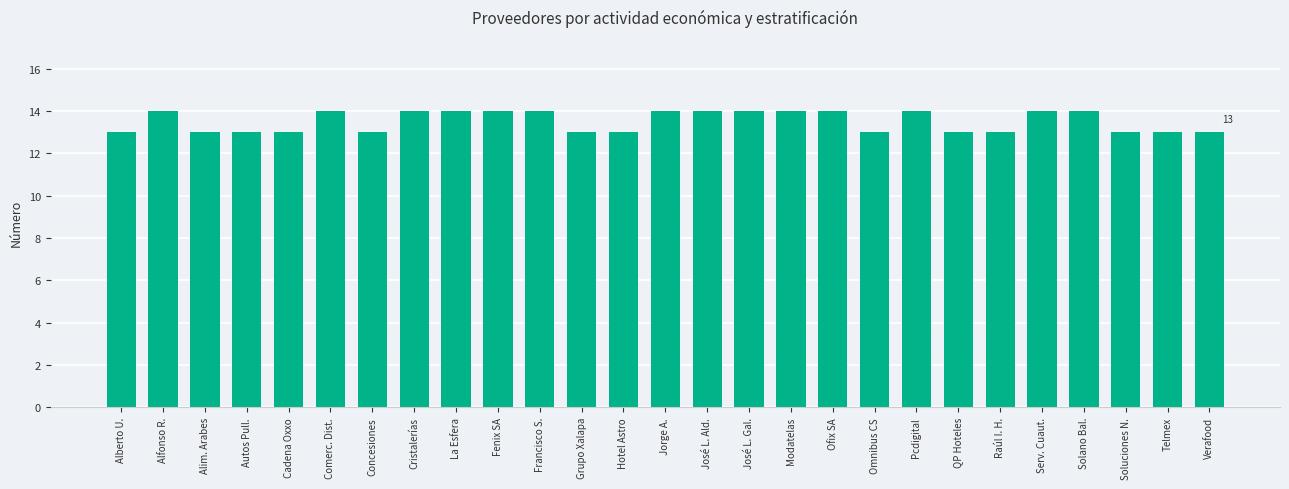

What is the difference between the maximum and minimum values?

1